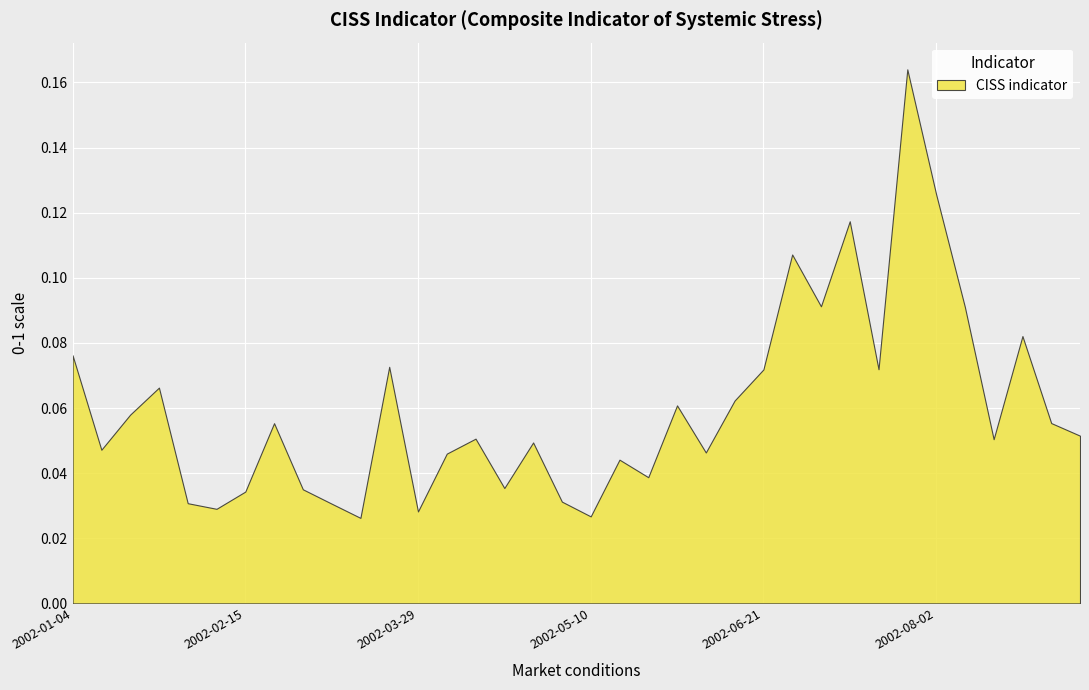

Reading right to left, list all the values displayed in this chart.

0.1	0.1	0.1	0.1	0.1	0.1	0.2	0.1	0.1	0.1	0.1	0.1	0.1	0.0	0.1	0.0	0.0	0.0	0.0	0.0	0.0	0.1	0.0	0.0	0.1	0.0	0.0	0.0	0.1	0.0	0.0	0.0	0.1	0.1	0.0	0.1